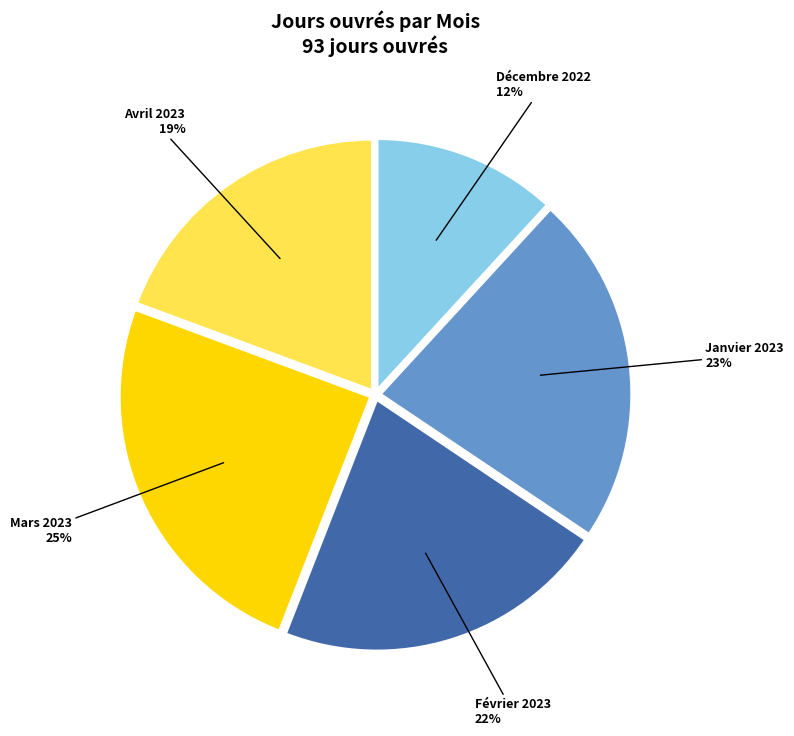

Does any single category account for the majority?

No